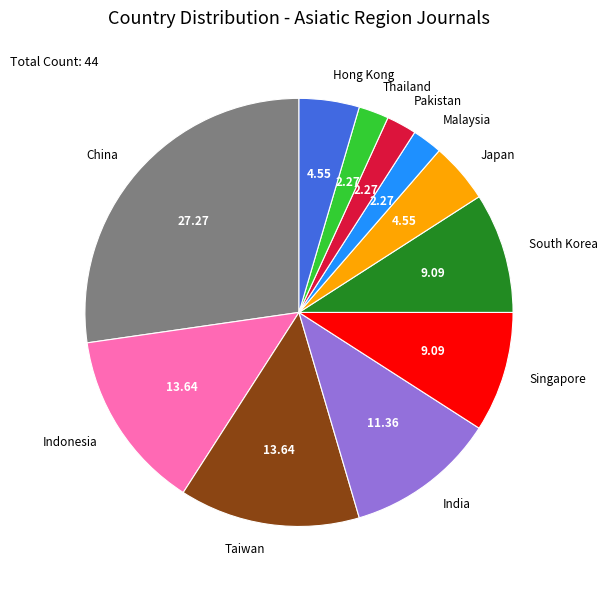

Is Japan the majority of the pie?

No